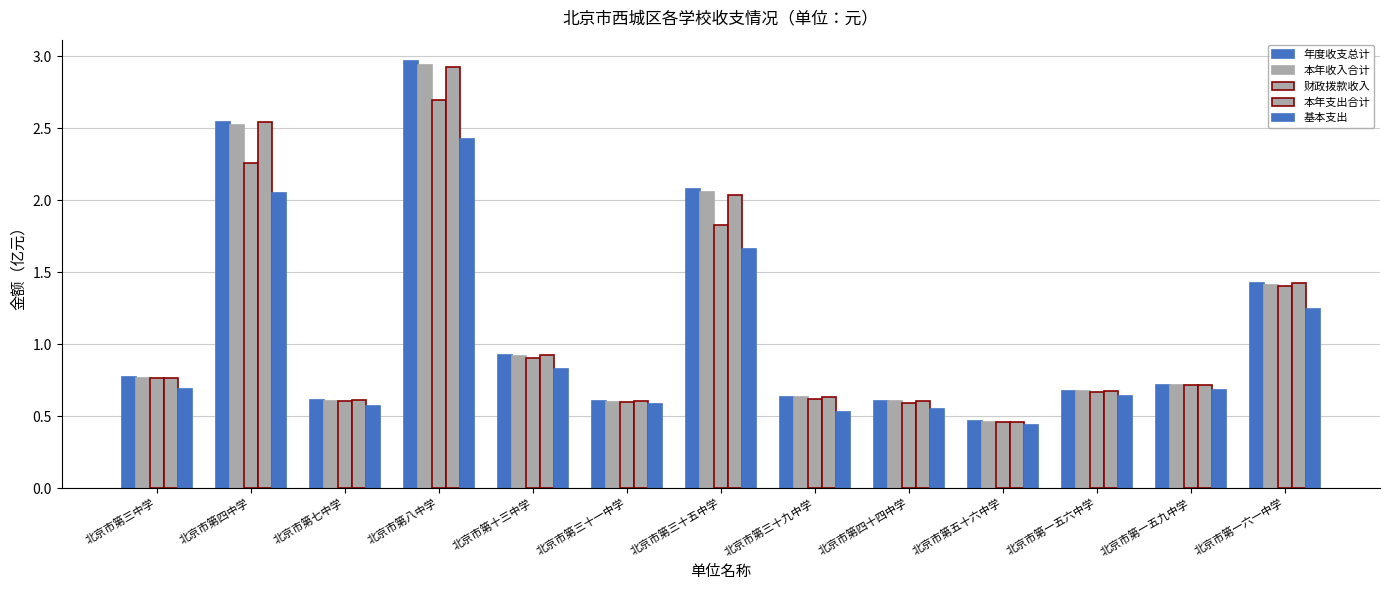

What is the difference between the maximum and second lowest values in the 本年收入合计 series?

2.3